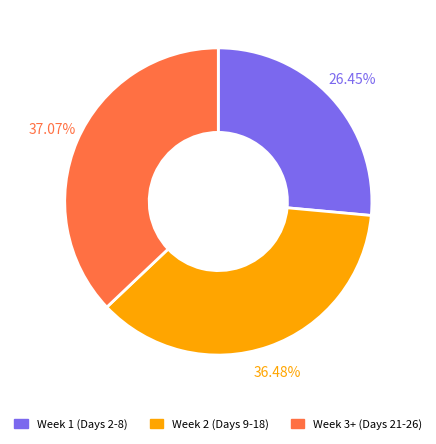

Is there a majority slice in this chart?

No